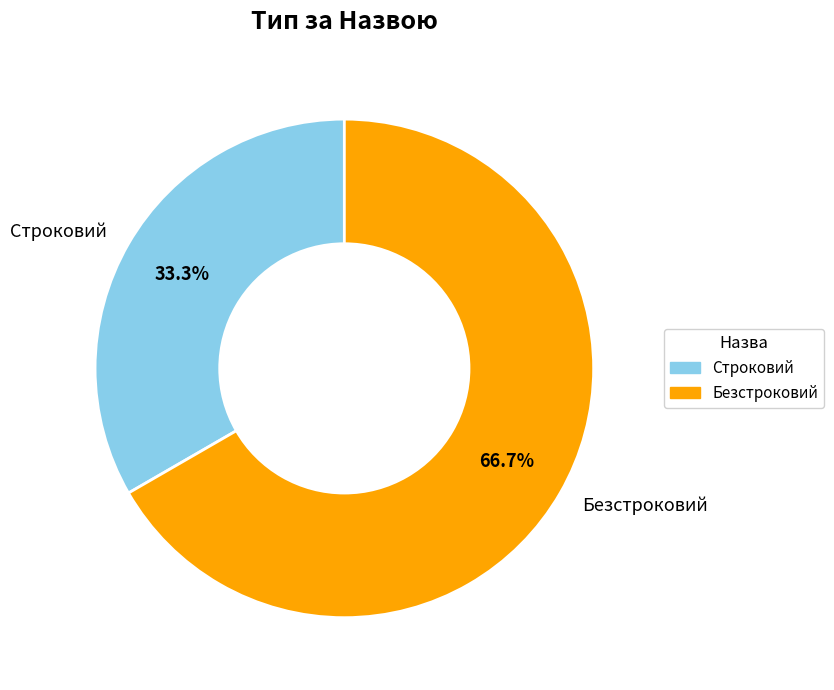

The Строковий slice represents 33% of the pie. True or false?

True